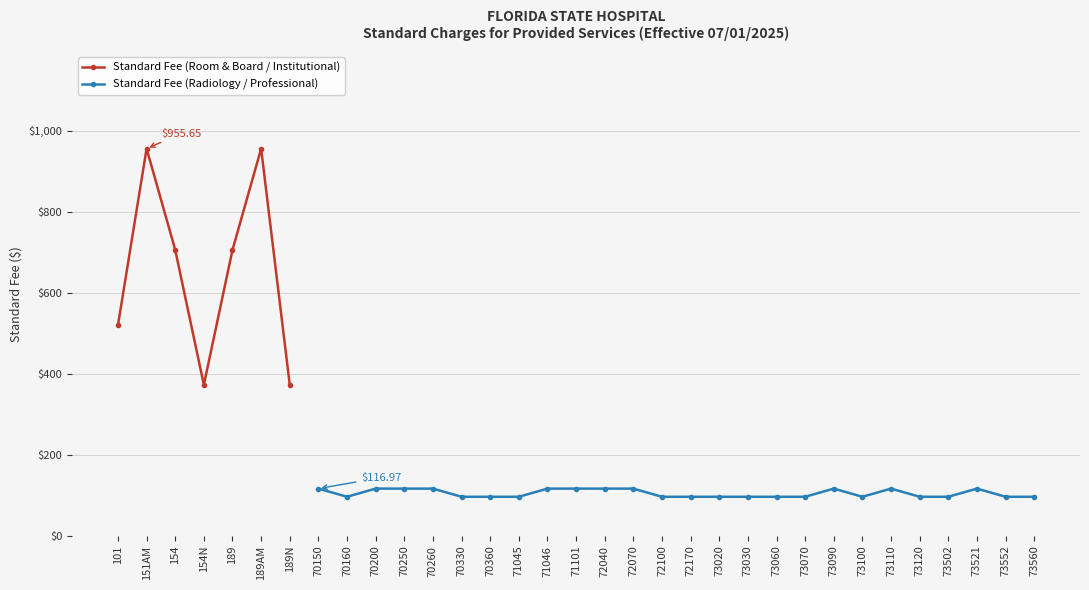

How many Standard Fee (Radiology / Professional) values are between 96 and 116?

15